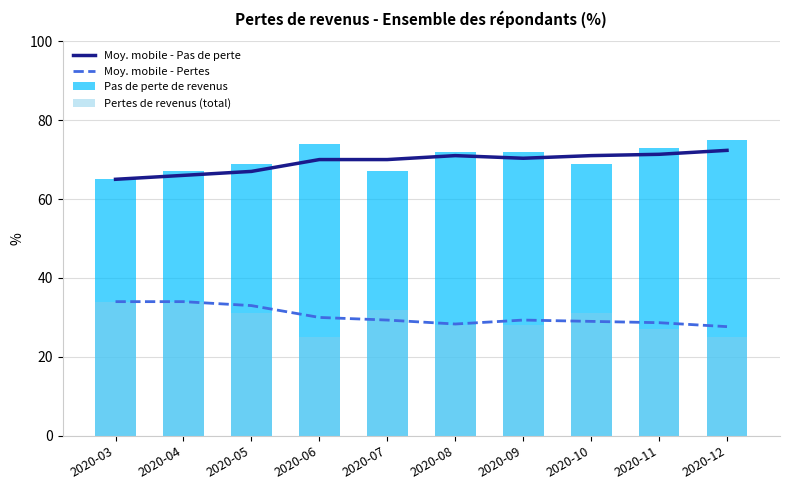

How many groups of bars are there?

10